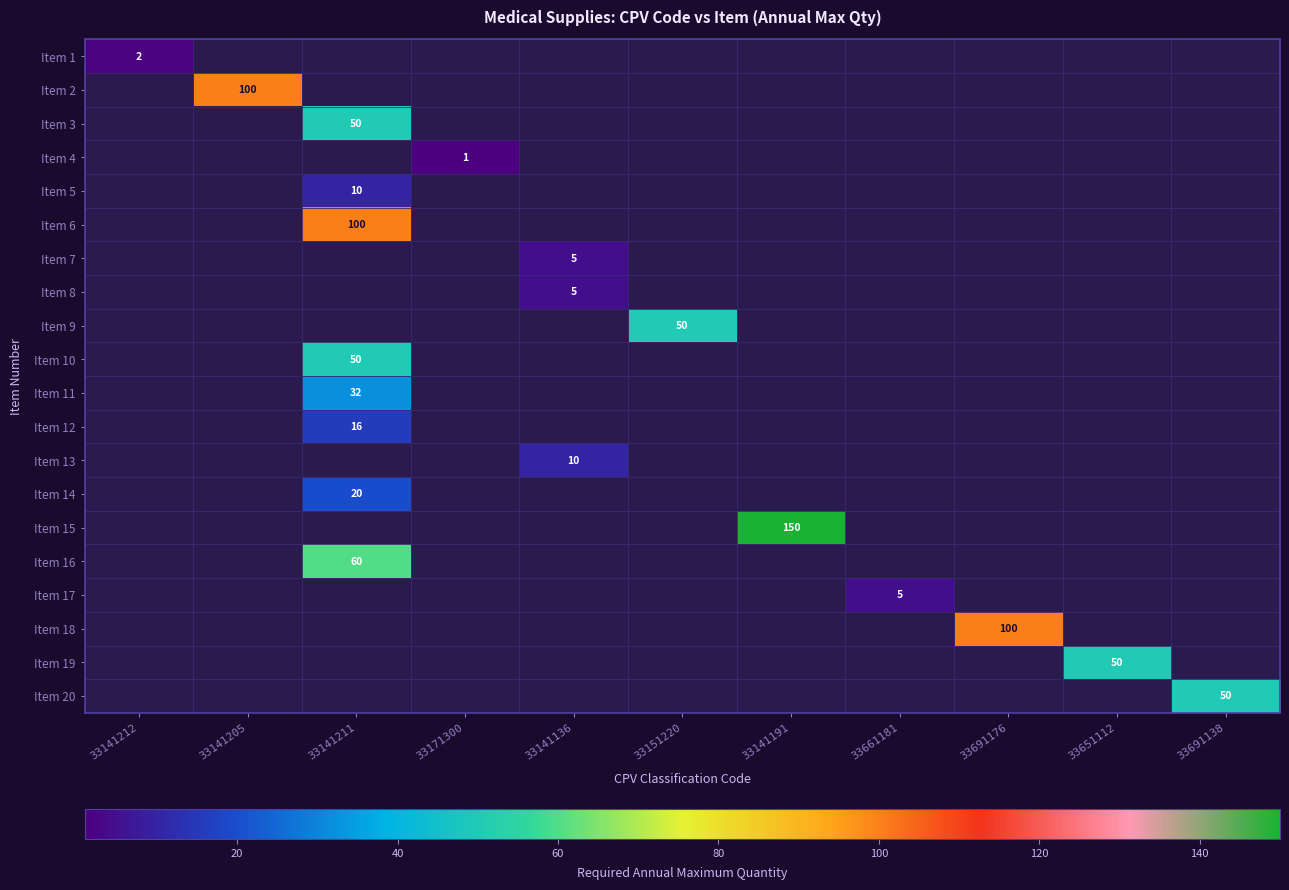

The Item 4 series shows 1 at 33171300. True or false?

True